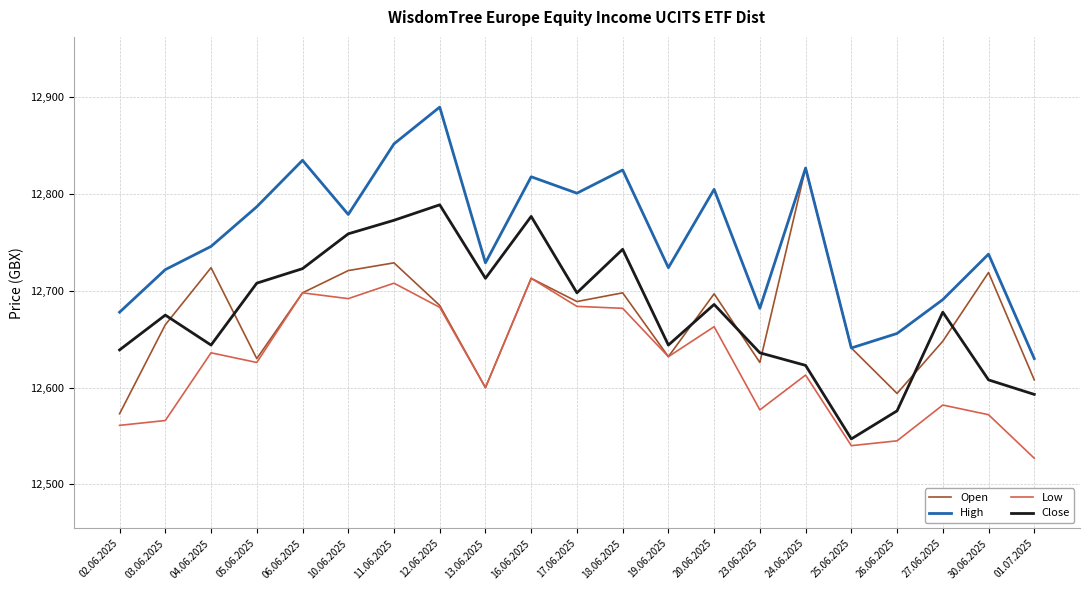

What is the total value across all series at 16.06.2025?

51021